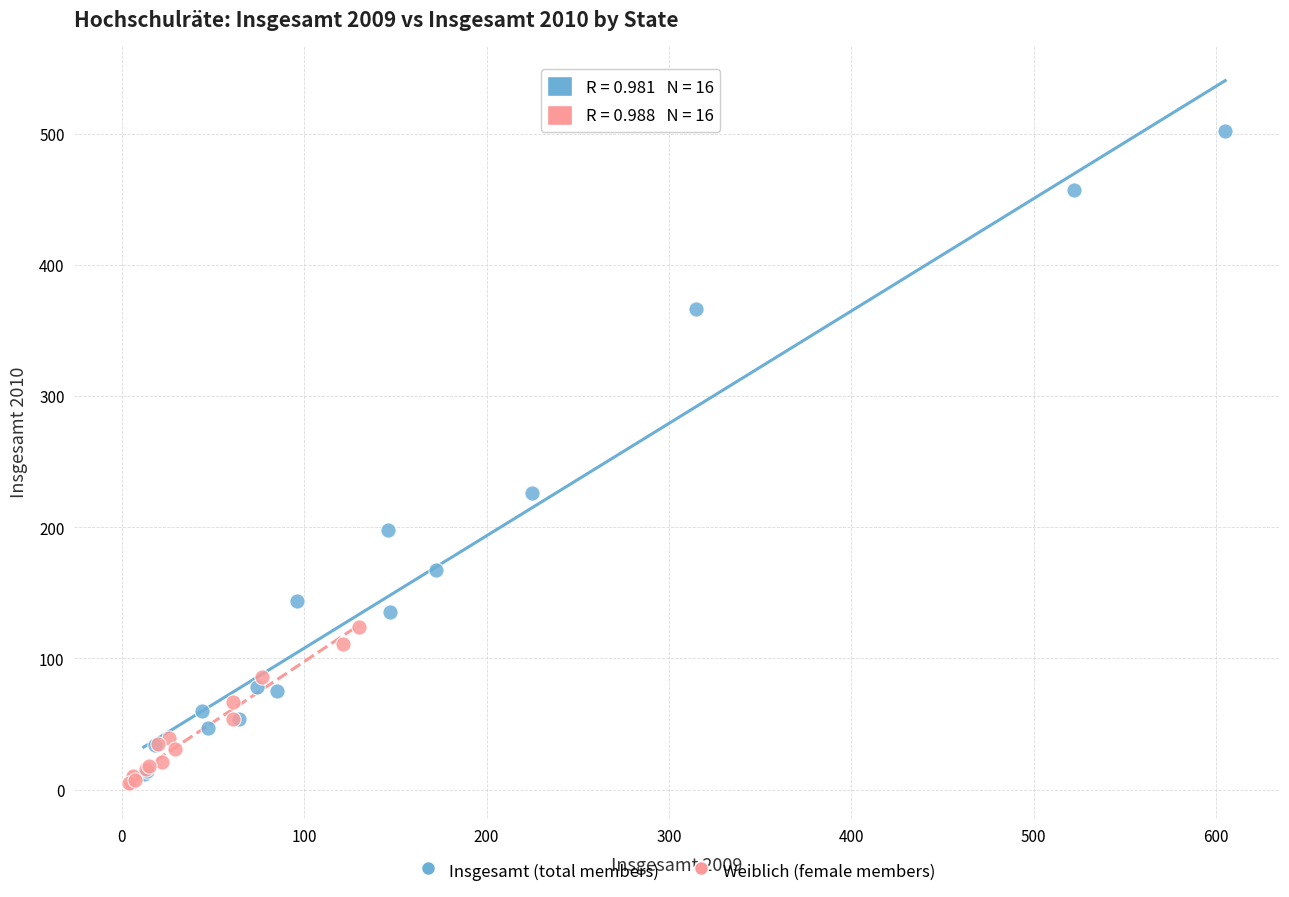

Which series has the widest spread of Y values?

Insgesamt (total members)